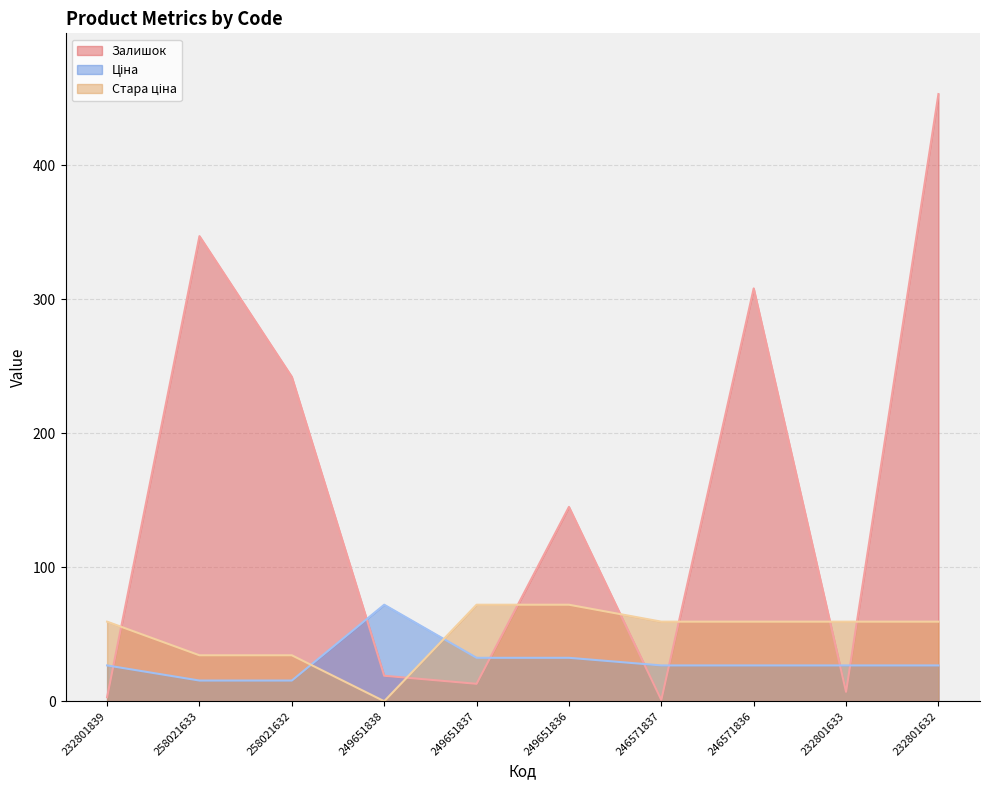

Between 249651836 and 258021633, which is larger?

258021633